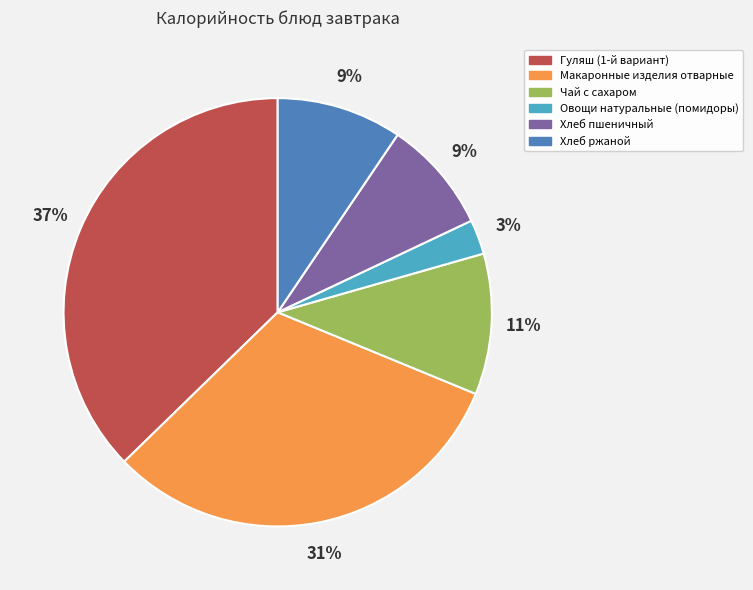

Between Овощи натуральные (помидоры) and Хлеб пшеничный, which is larger?

Хлеб пшеничный